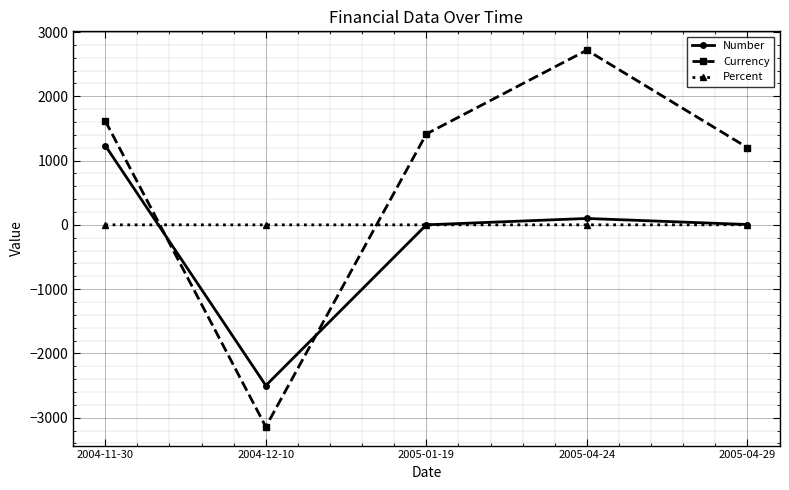

Is it true that Number equals 1234.0 at 2004-11-30?

True